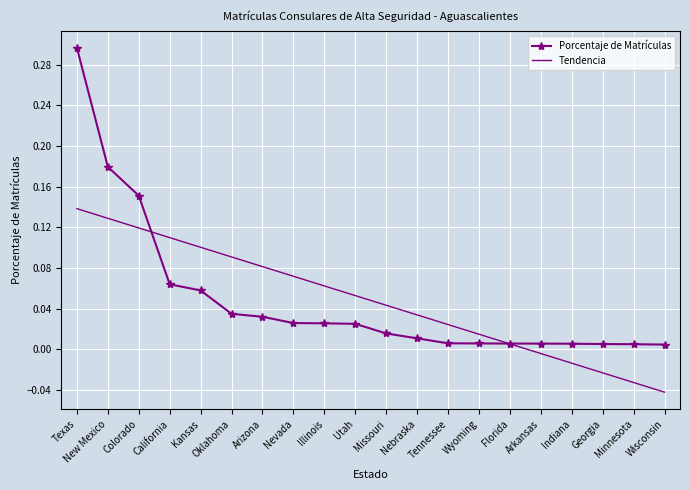

True or false: Tendencia has more than 0 points higher than both neighbors.

False